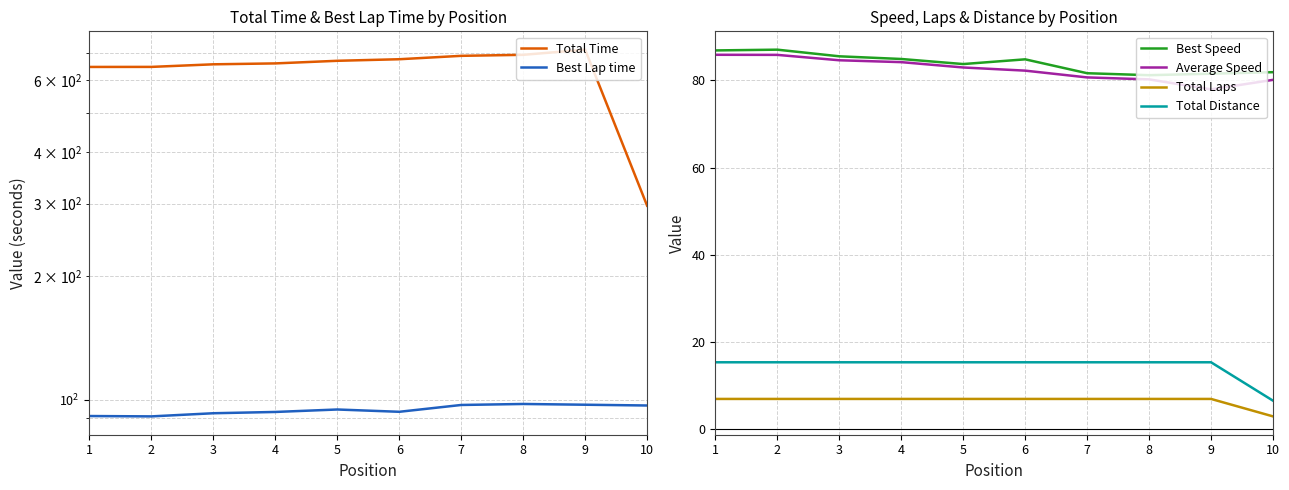

The value of Total Laps at 1 is 4.1. True or false?

False